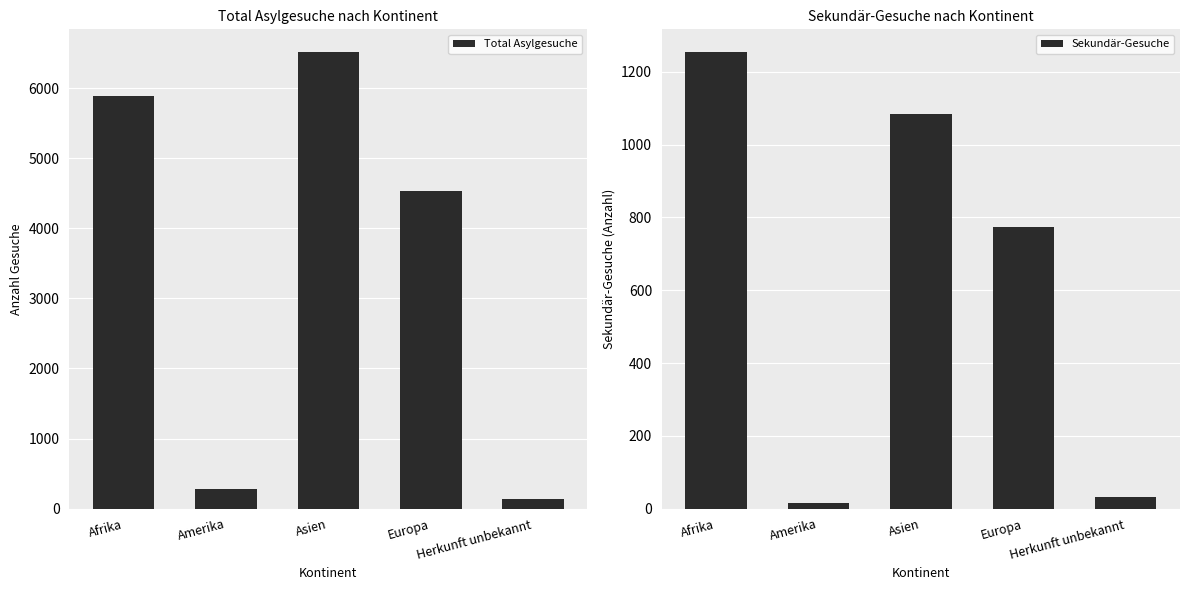

What is the maximum value for Sekundär-Gesuche?

1254